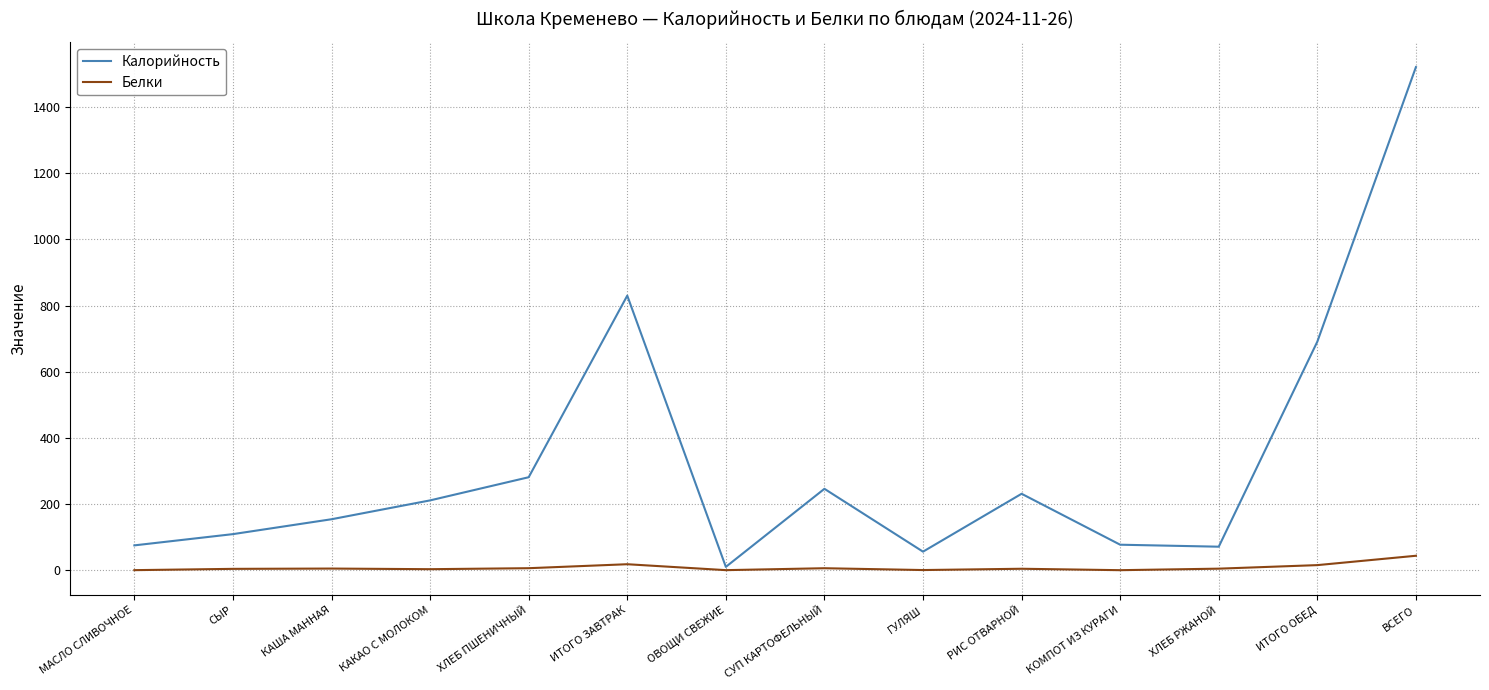

Which series has the largest total across all categories?

Калорийность